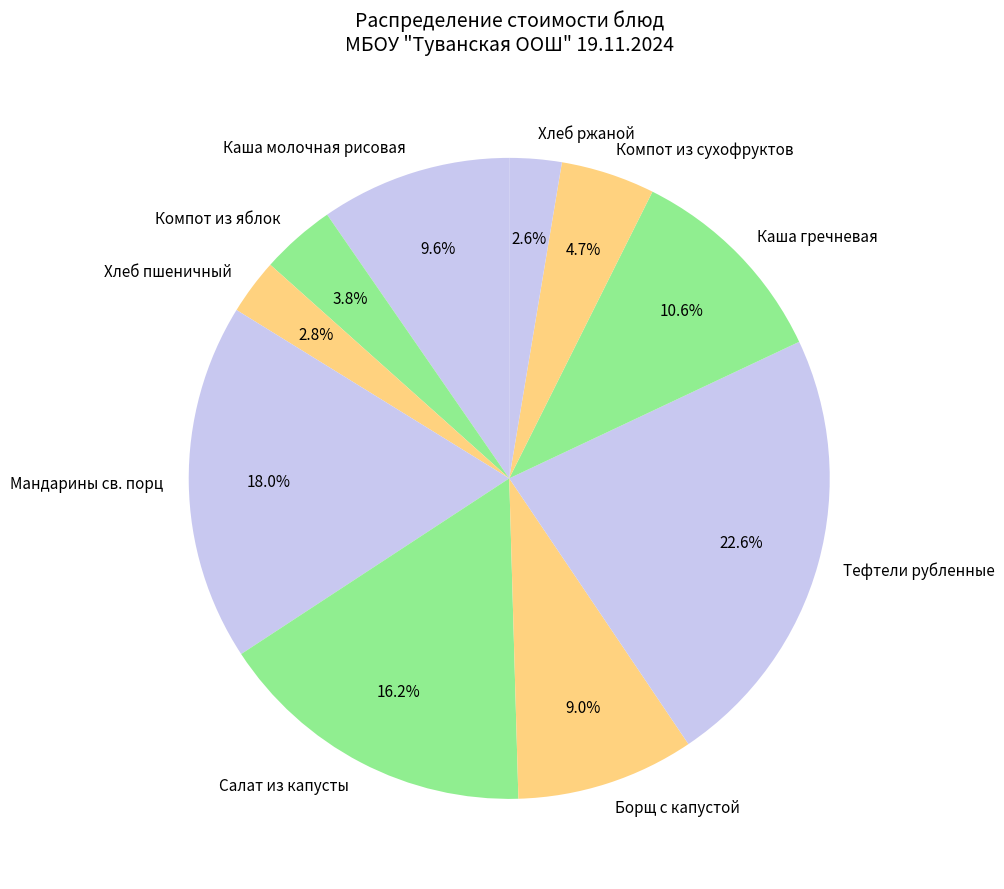

Which has a higher value, Хлеб ржаной or Салат из капусты?

Салат из капусты